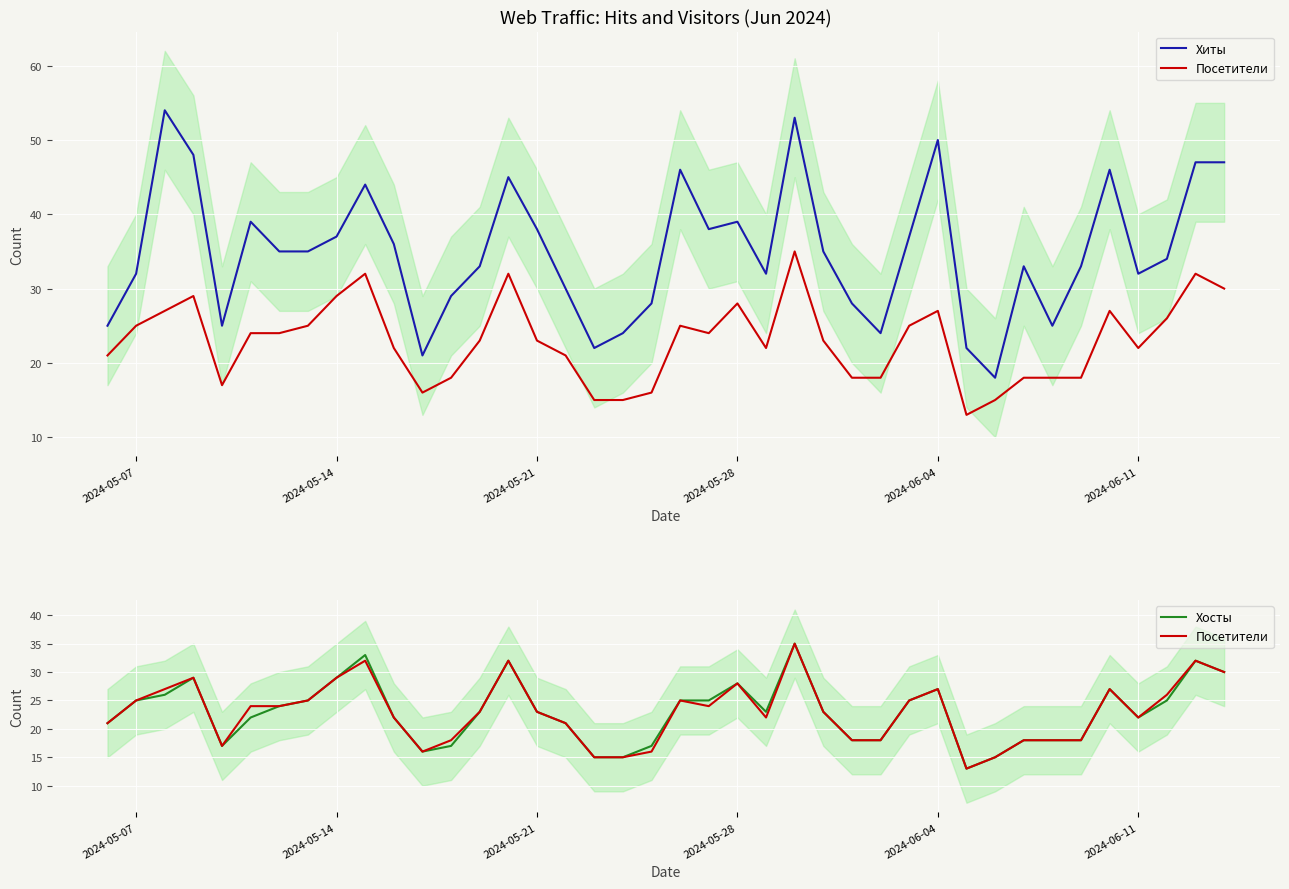

What is the sum of all Хосты values?

917